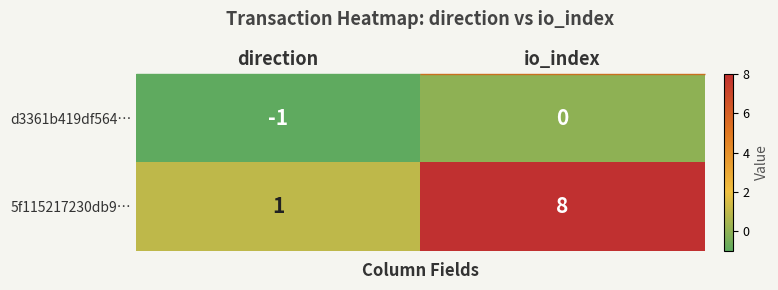

The 5f115217230db9… series shows 5 at io_index. True or false?

False